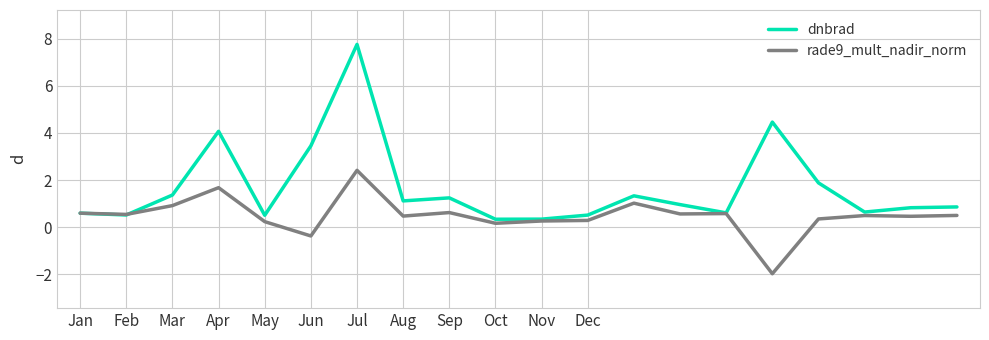

What is the maximum value for dnbrad?

7.8